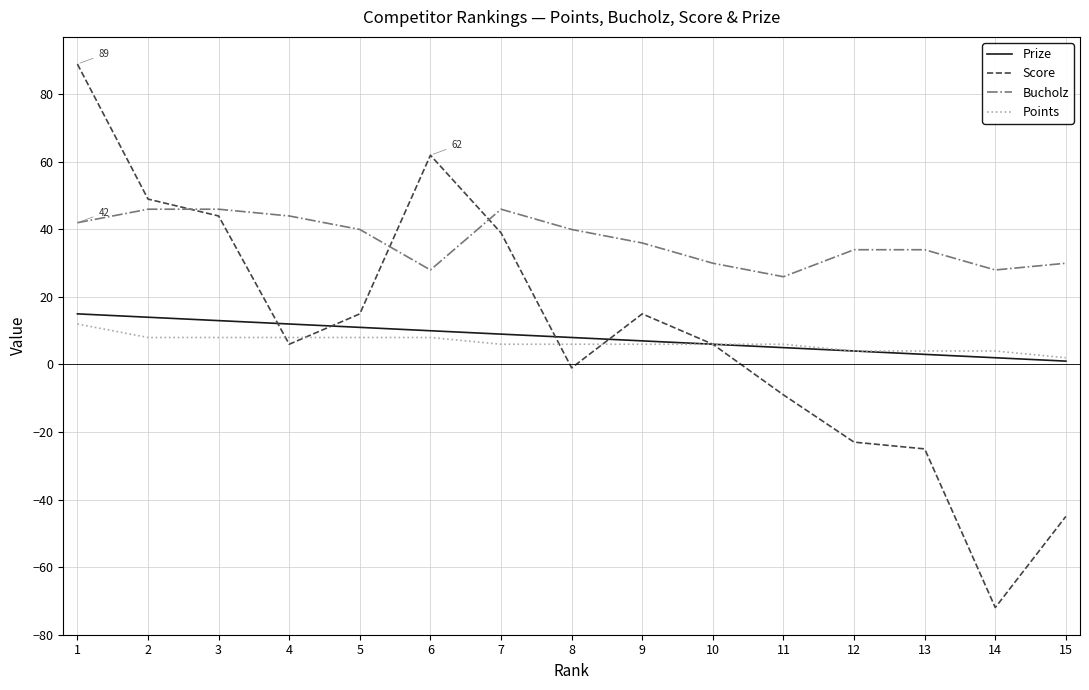

How many distinct data groups are displayed?

4